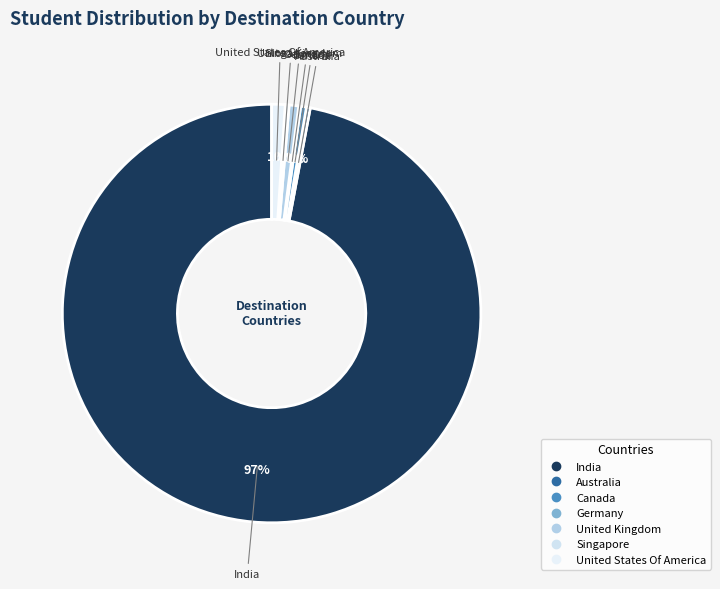

Rank the categories by value from highest to lowest.

India, United States Of America, United Kingdom, Germany, Singapore, Canada, Australia